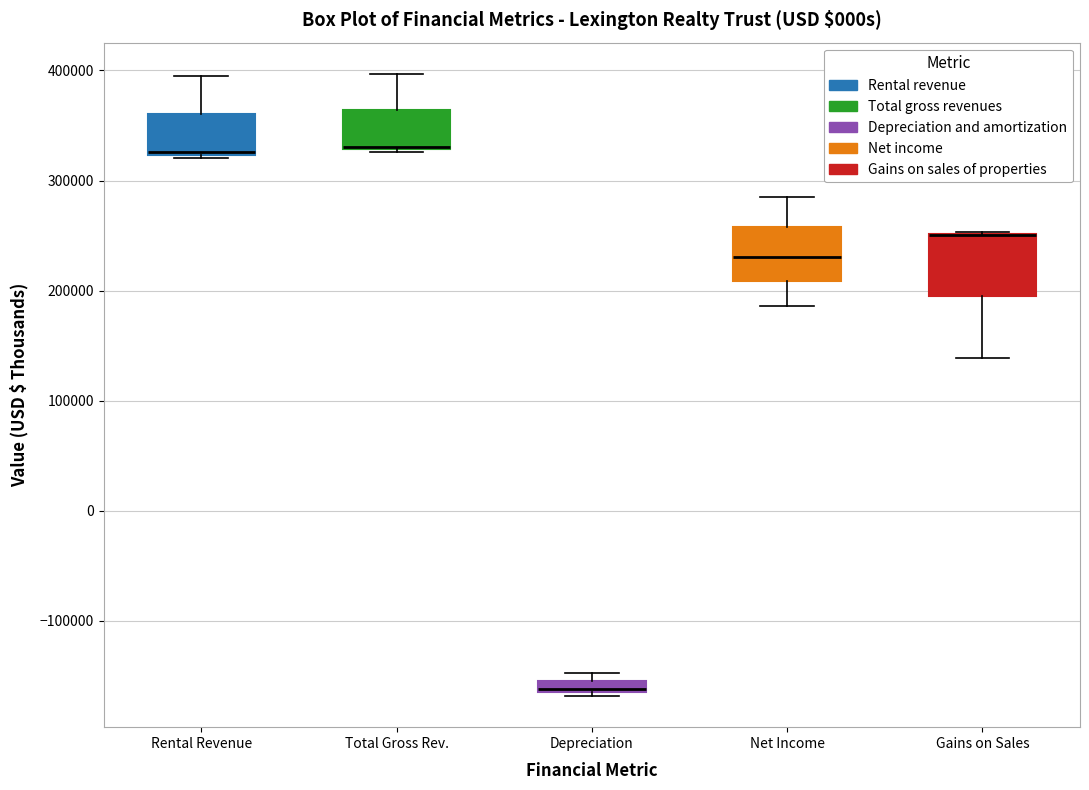

Where is the lower edge of the box for Rental Revenue on the y-axis? The values are not printed on the chart, so give them approximately, as read against the axis.

320000